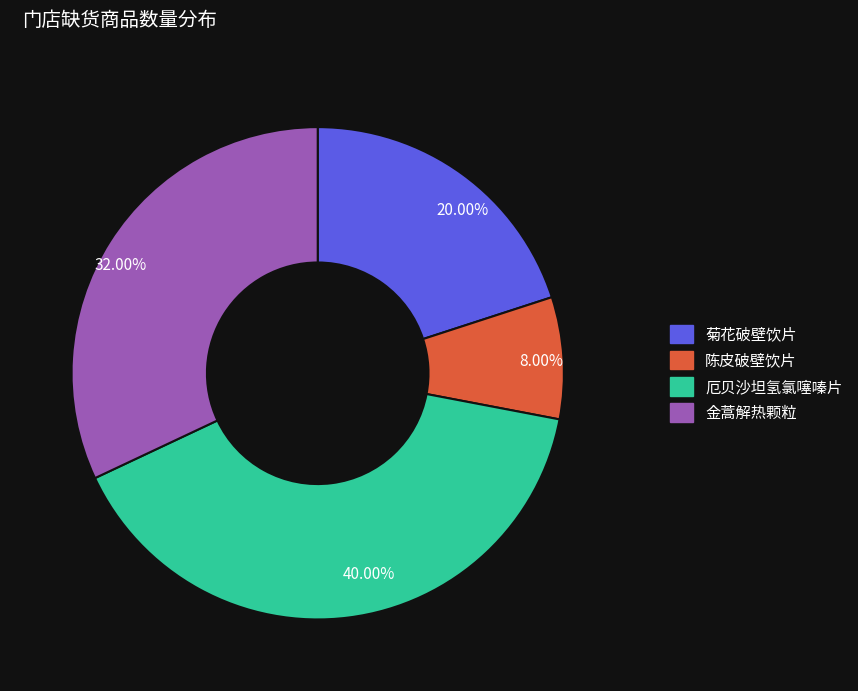

Does any single category account for the majority?

No